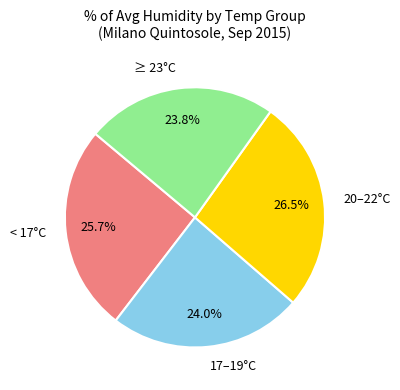

Is the sum of 20–22°C and 17–19°C greater than half?

Yes